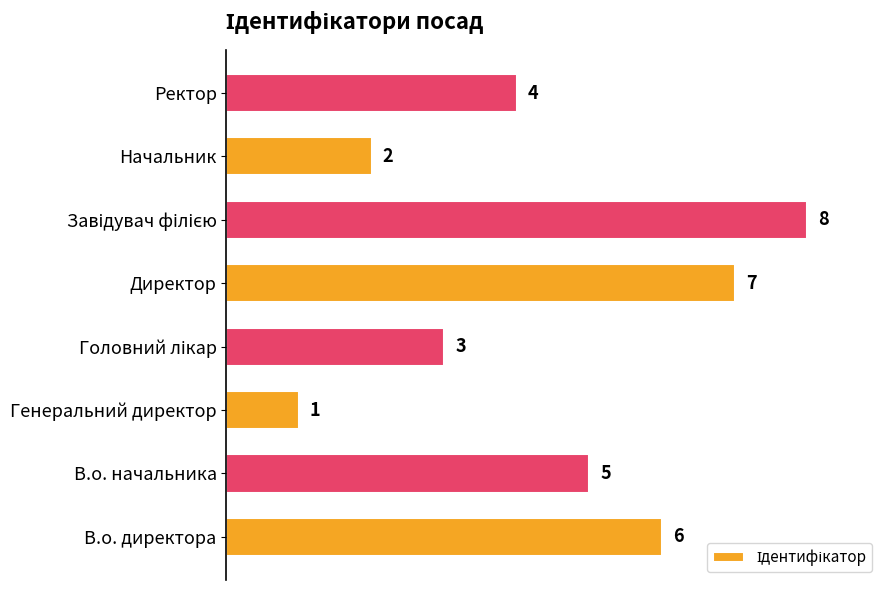

Reading bottom to top, extract all data points from this chart.

6	5	1	3	7	8	2	4